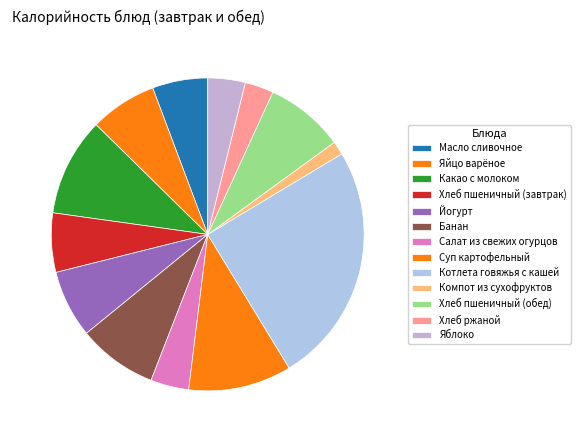

Which slice is the smallest?

Компот из сухофруктов